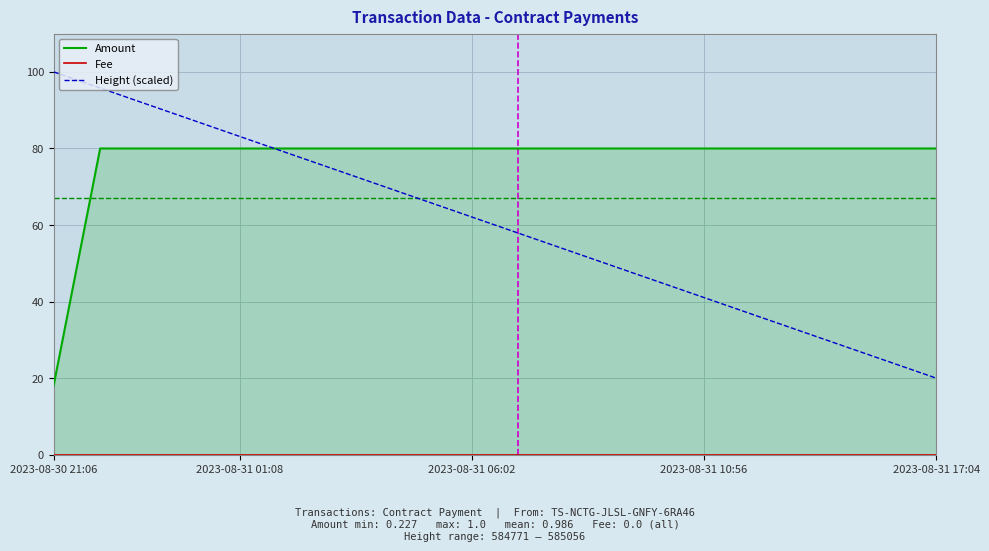

Which label corresponds to the smallest value in the chart?

2023-08-30 21:06